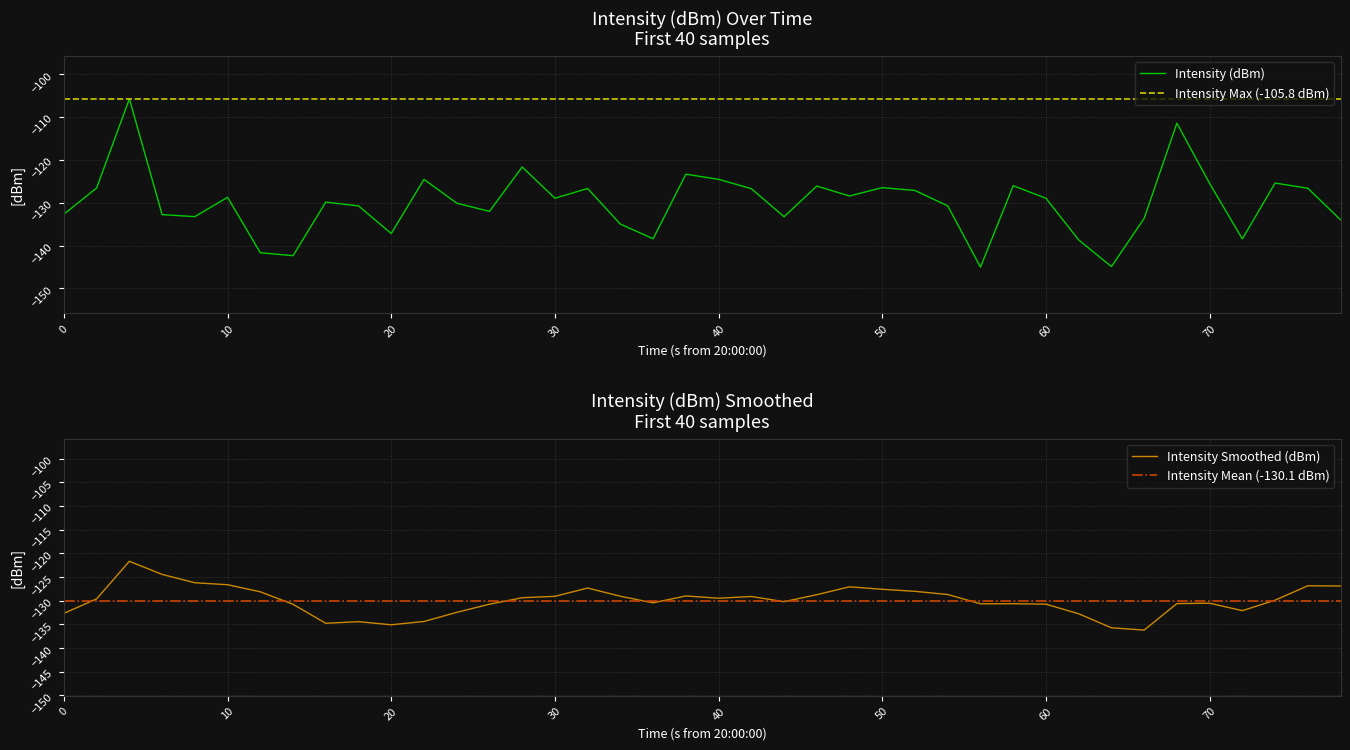

What is the minimum value for Intensity (dBm)?

-145.0